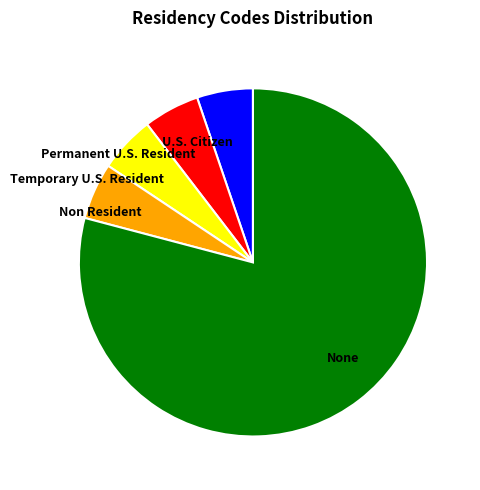

The None slice represents 79% of the pie. True or false?

True